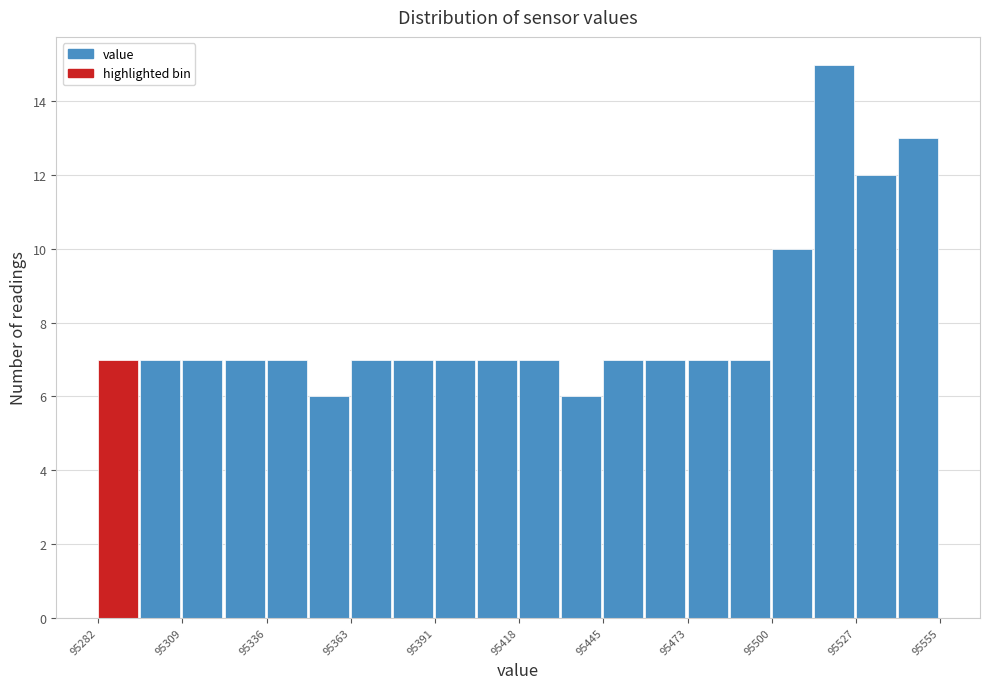

Around what value on the x-axis is the tallest bar? Give the approximate position of its centre, as read against the axis.

95520